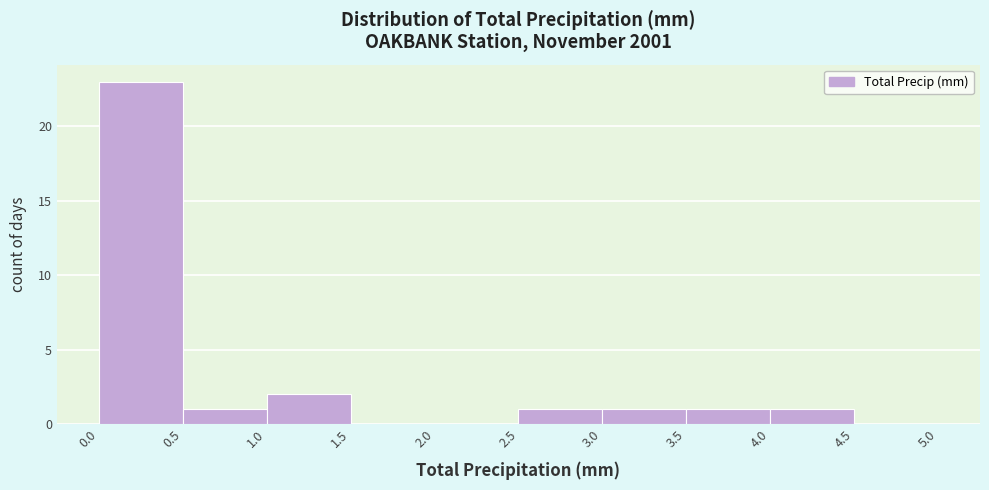

Reading left to right, transcribe this chart: for each bar, give the range it covers on the x-axis and its height. The values are not printed on the chart, so give them approximately, as read against the axis.

0.0 to 0.5: 23
0.5 to 1.0: 1
1.0 to 1.5: 2
1.5 to 2.0: 0
2.0 to 2.5: 0
2.5 to 3.0: 1
3.0 to 3.5: 1
3.5 to 4.0: 1
4.0 to 4.5: 1
4.5 to 5.0: 0